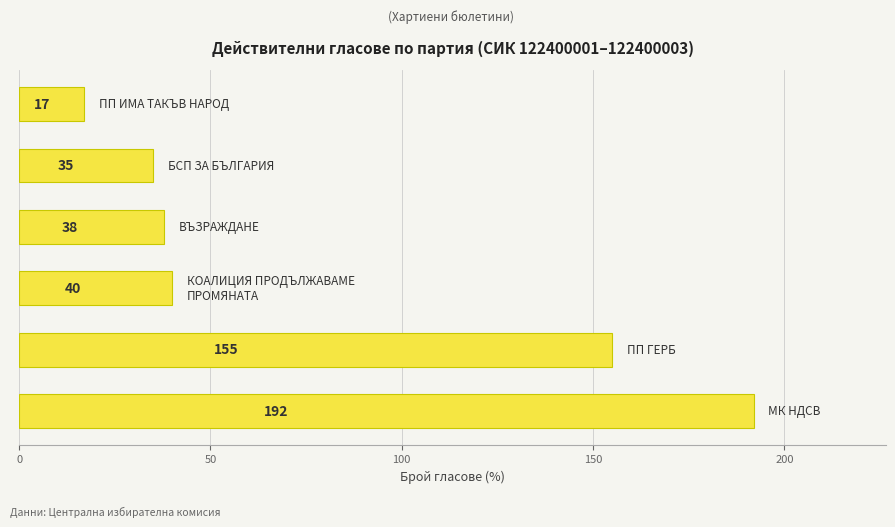

What is the greatest value displayed?

192